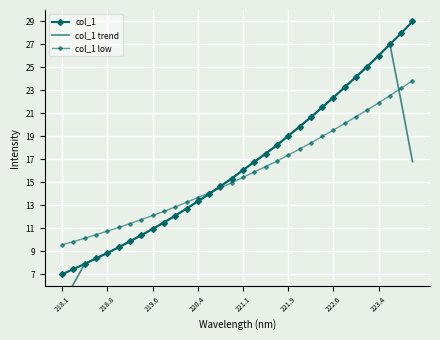

Reading left to right, what are all the values shown in this chart?

col_1: 7.0	7.4	7.9	8.4	8.8	9.3	9.9	10.4	10.9	11.5	12.1	12.7	13.3	14.0	14.6	15.3	16.1	16.8	17.5	18.2	19.0	19.8	20.7	21.5	22.4	23.3	24.2	25.1	26.0	27.0	28.0	29.0
col_1 trend: 4.5	6.1	7.9	8.4	8.9	9.4	9.9	10.4	11.0	11.5	12.1	12.7	13.4	14.0	14.7	15.4	16.1	16.8	17.5	18.3	19.0	19.9	20.7	21.5	22.4	23.3	24.2	25.1	26.1	27.0	22.0	16.8
col_1 low: 9.6	9.8	10.1	10.4	10.7	11.1	11.4	11.8	12.1	12.5	12.9	13.3	13.7	14.1	14.5	15.0	15.4	15.9	16.4	16.8	17.4	17.9	18.4	19.0	19.5	20.1	20.7	21.3	21.9	22.6	23.2	23.9